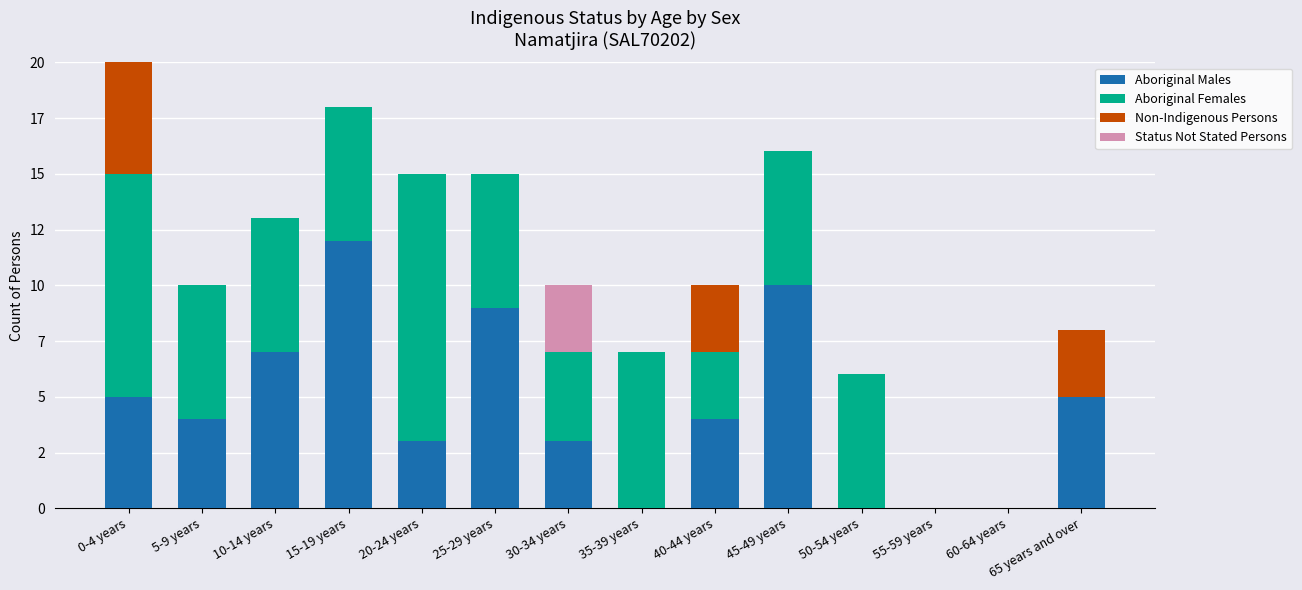

Rank the series at 20-24 years from highest to lowest value.

Aboriginal Females, Aboriginal Males, Non-Indigenous Persons, Status Not Stated Persons